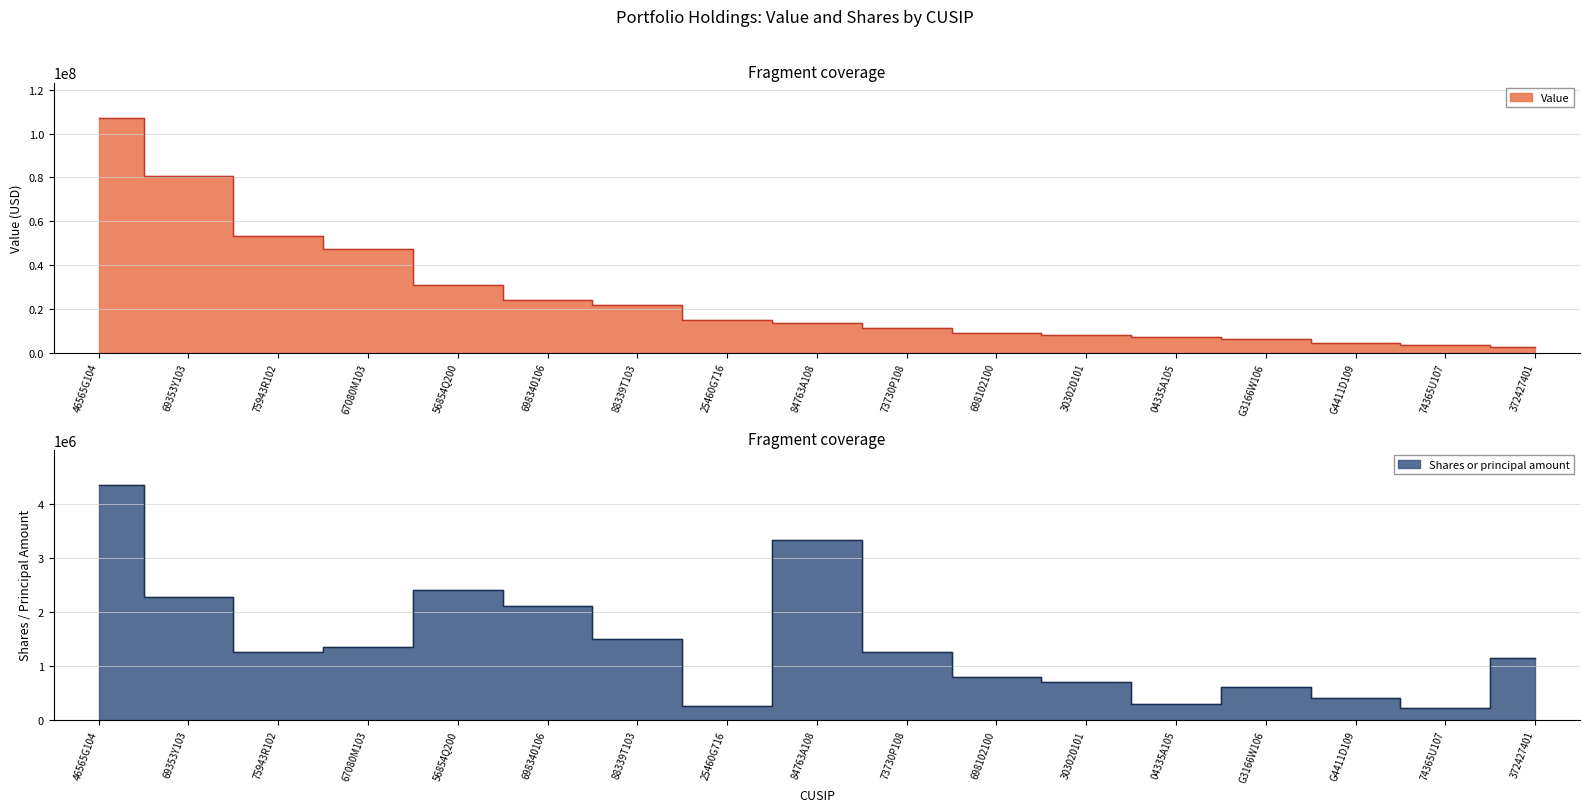

Which series has the largest total across all categories?

Value